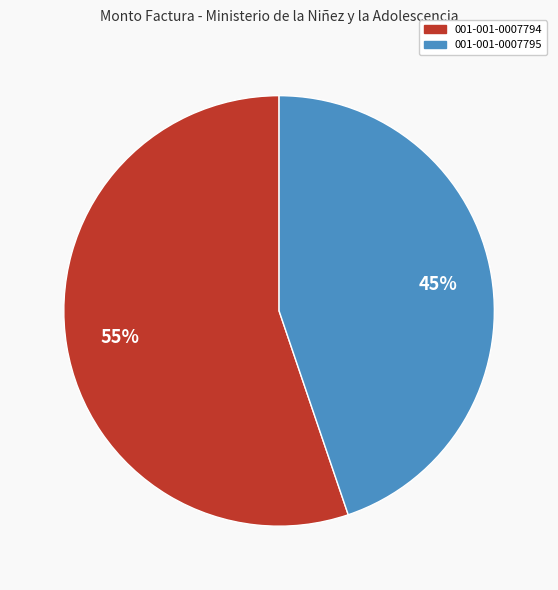

To the nearest percent, what is the average slice percentage?

50%